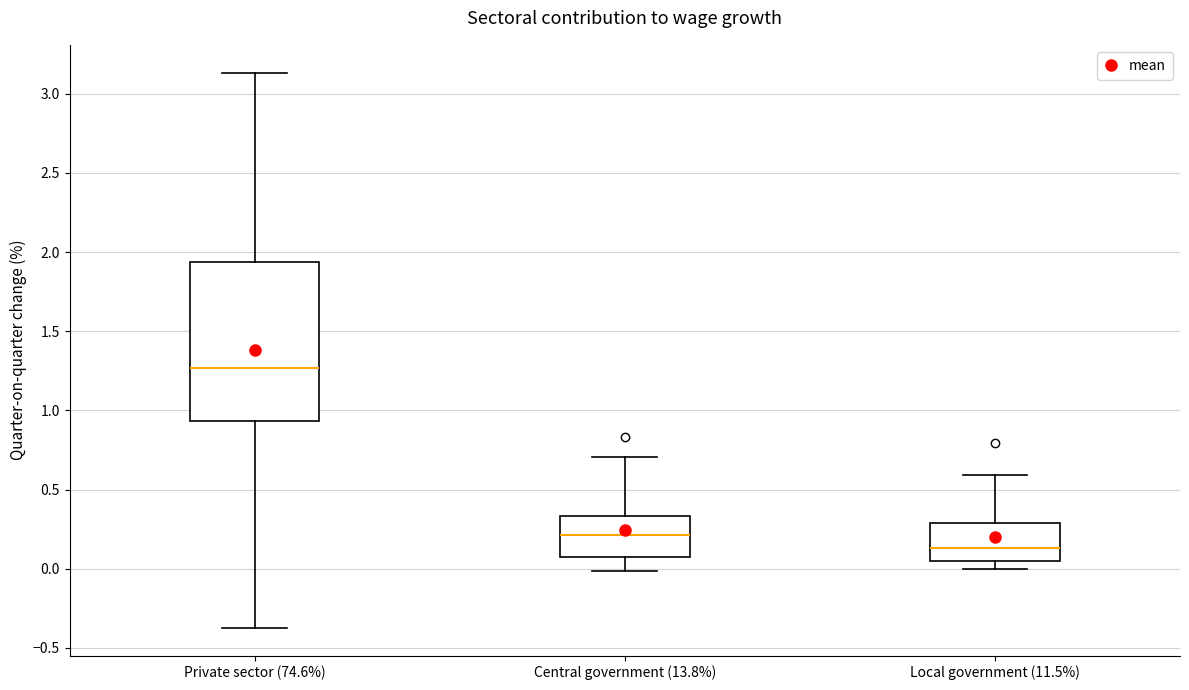

Where does the lower whisker of the box for Central government (13.8%) end on the y-axis? The values are not printed on the chart, so give them approximately, as read against the axis.

0.00